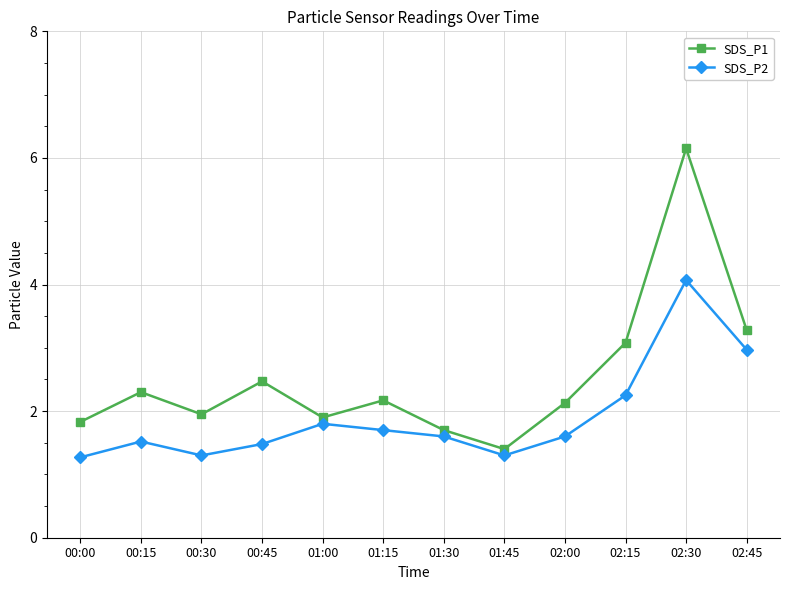

What is the difference between the second highest and minimum values in the SDS_P1 series?

1.9